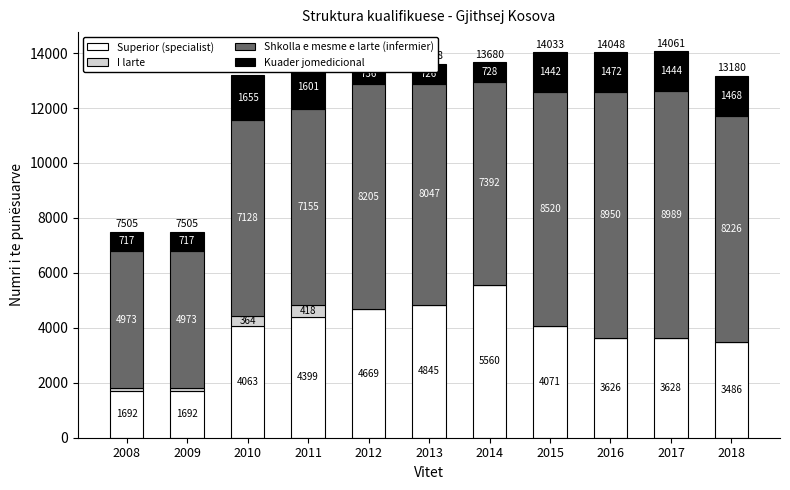

At which category is the sum across all series the highest?

2017